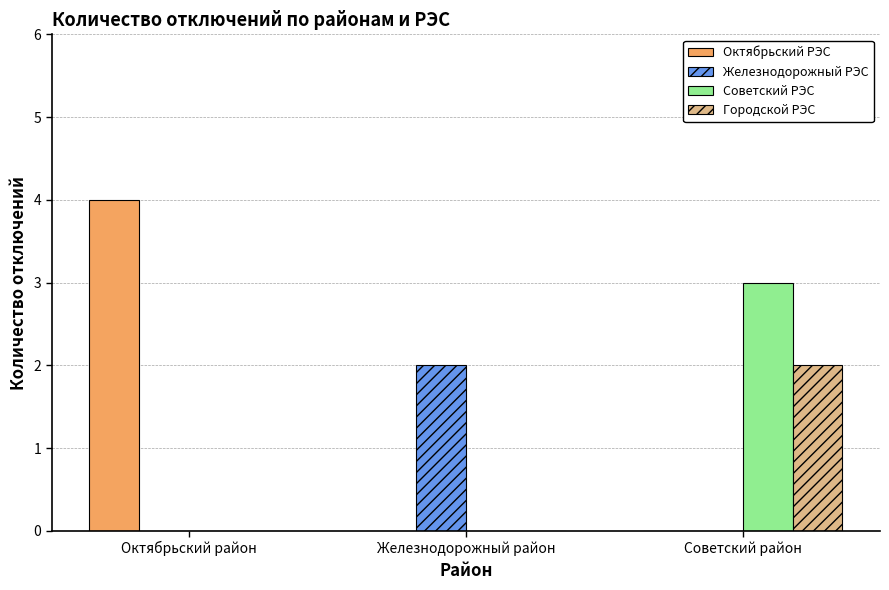

What are all the series names shown in the legend?

Октябрьский РЭС, Железнодорожный РЭС, Советский РЭС, Городской РЭС